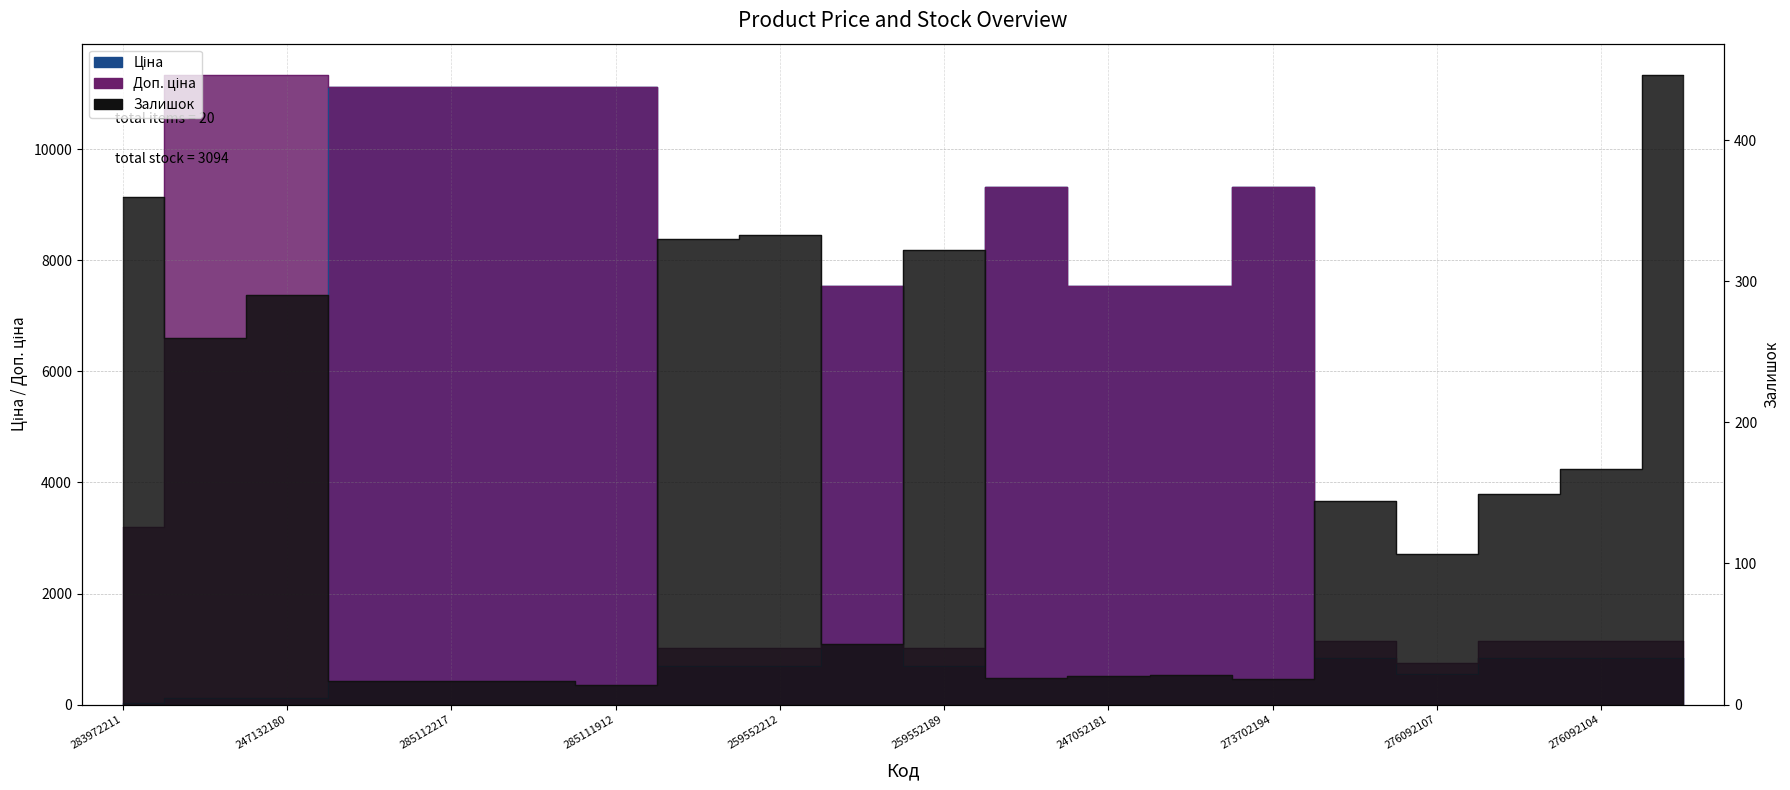

List the series in order of their peak value, highest first.

Доп. ціна, Ціна, Залишок